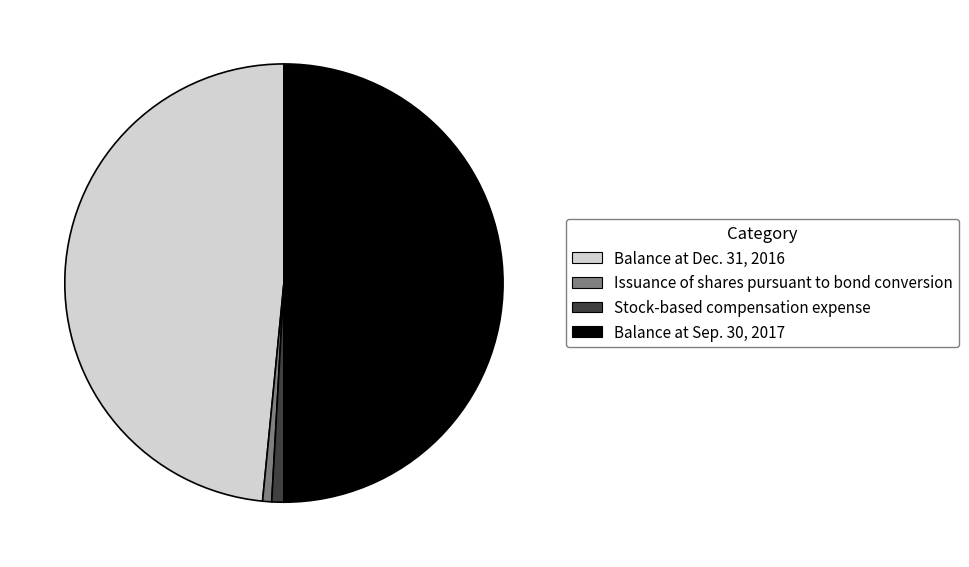

The Issuance of shares pursuant to bond conversion slice represents 1% of the pie. True or false?

True